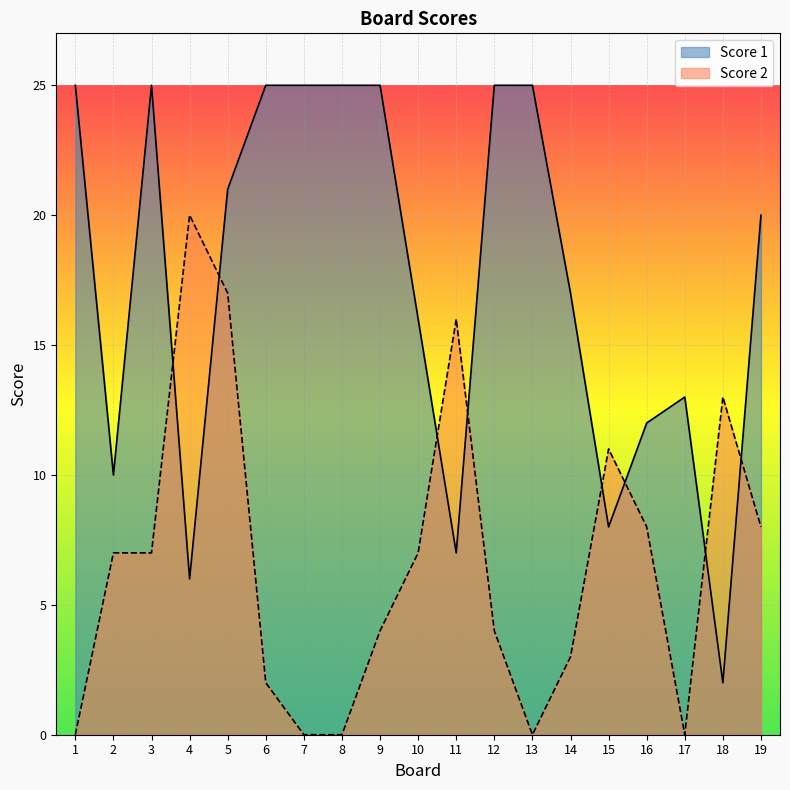

Which series has the largest range (max minus min)?

Score 1